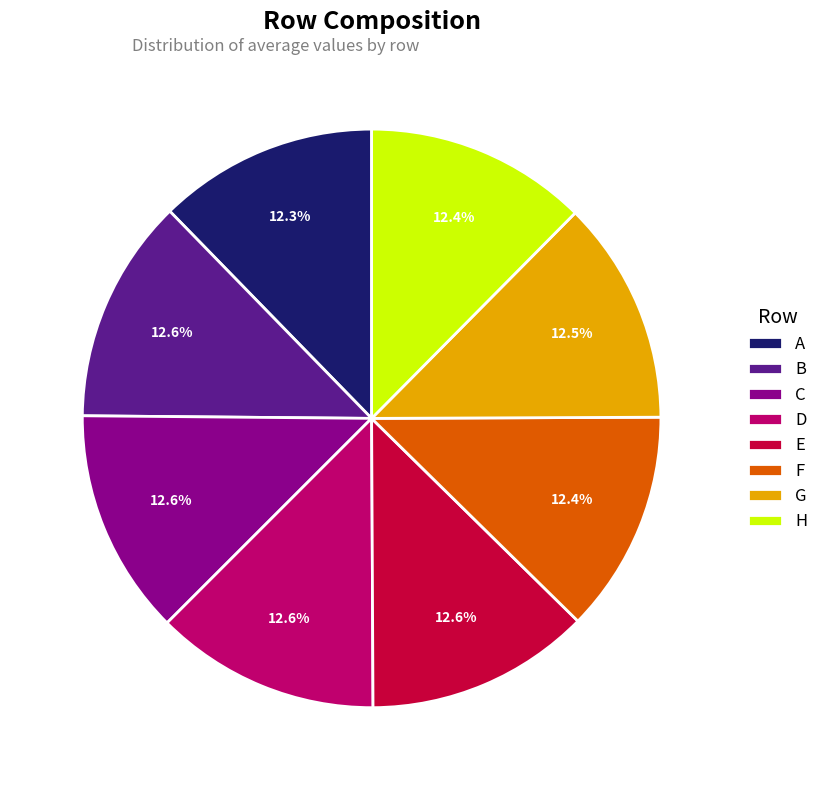

How much of the chart is everything except E?

87.4%